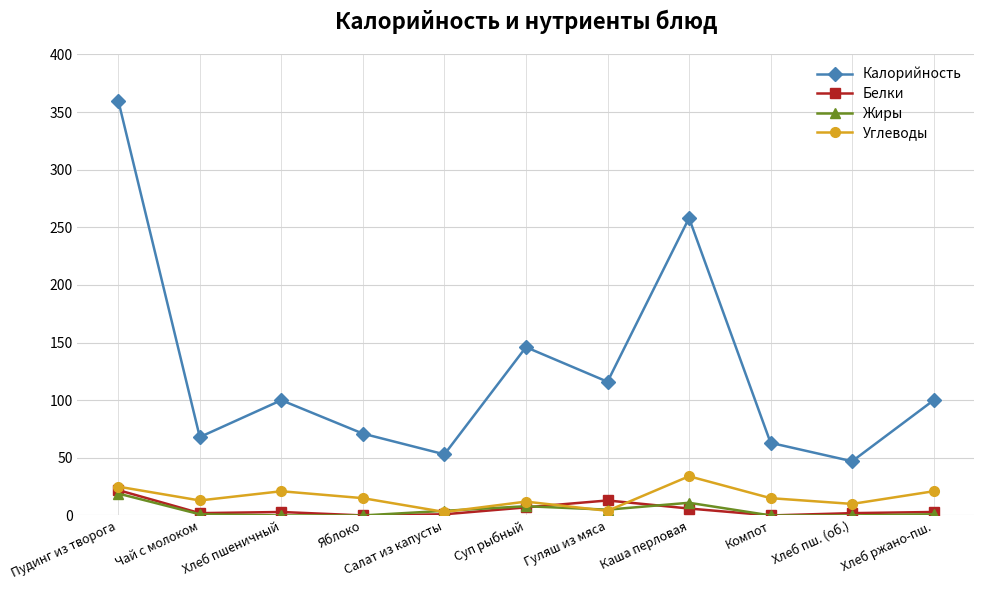

True or false: Белки has more than 0 interior local peaks.

True